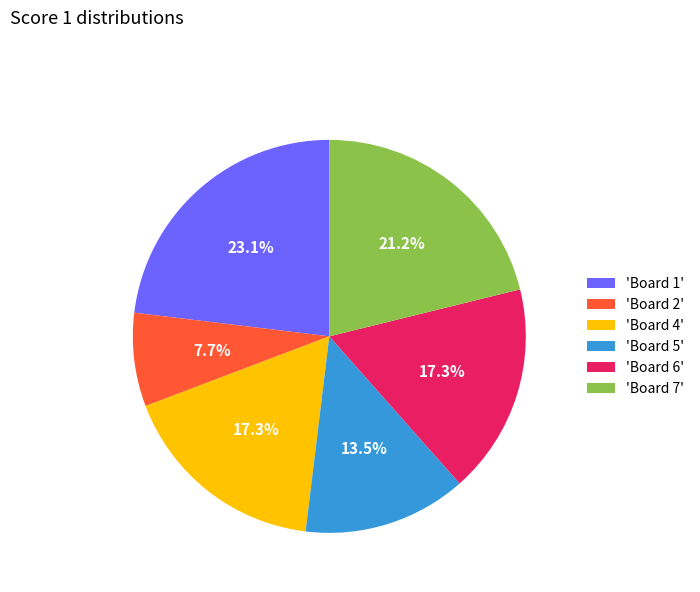

Is there any slice that represents more than half of the pie?

No